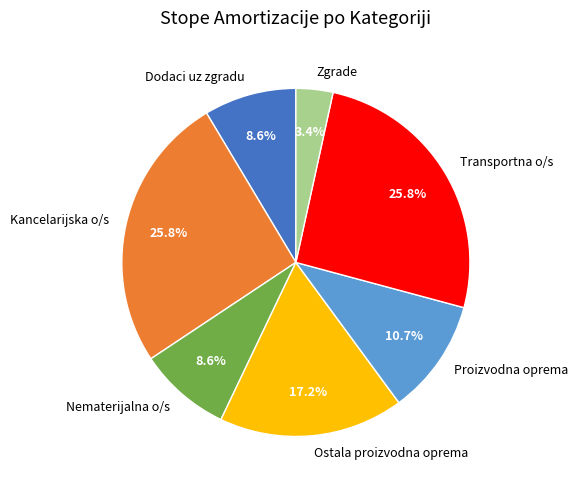

How many slices are in this pie chart?

7